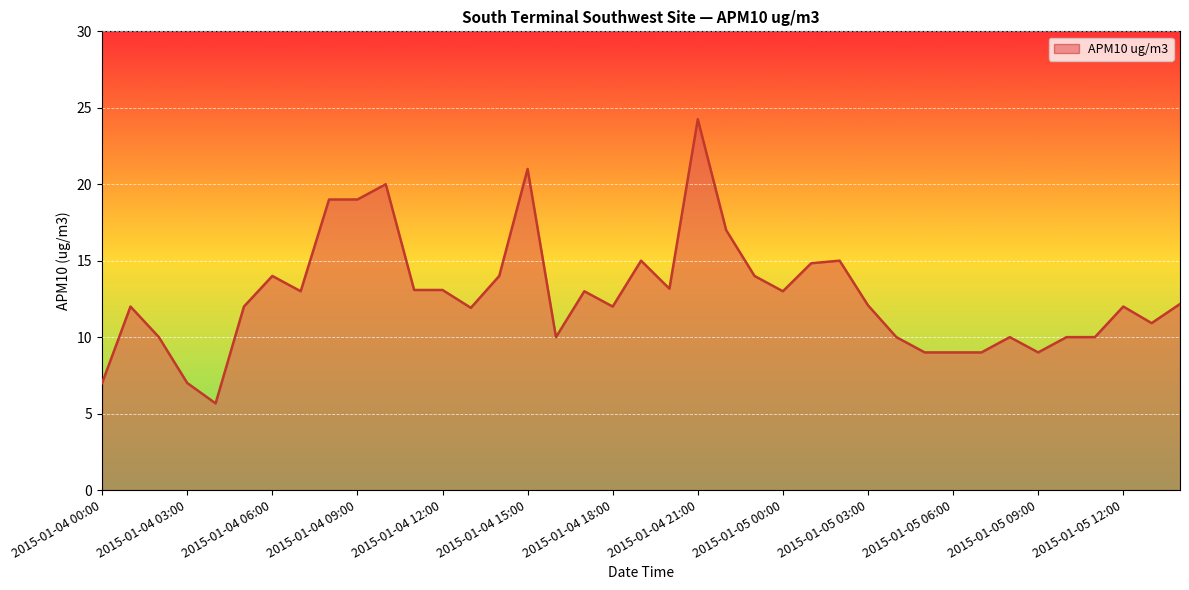

How many lines are shown in the chart?

1